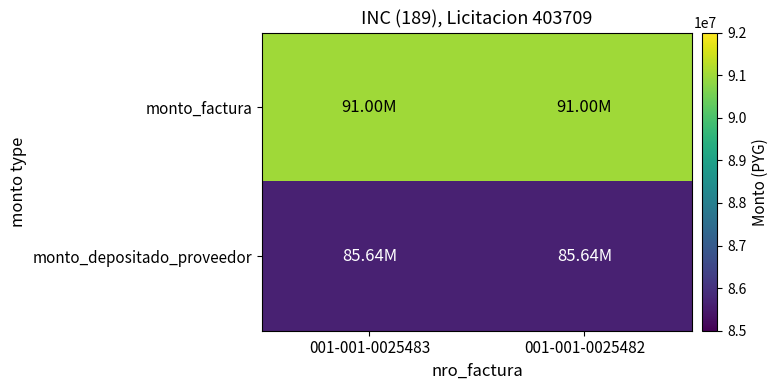

What is the minimum value shown in the chart?

85635136